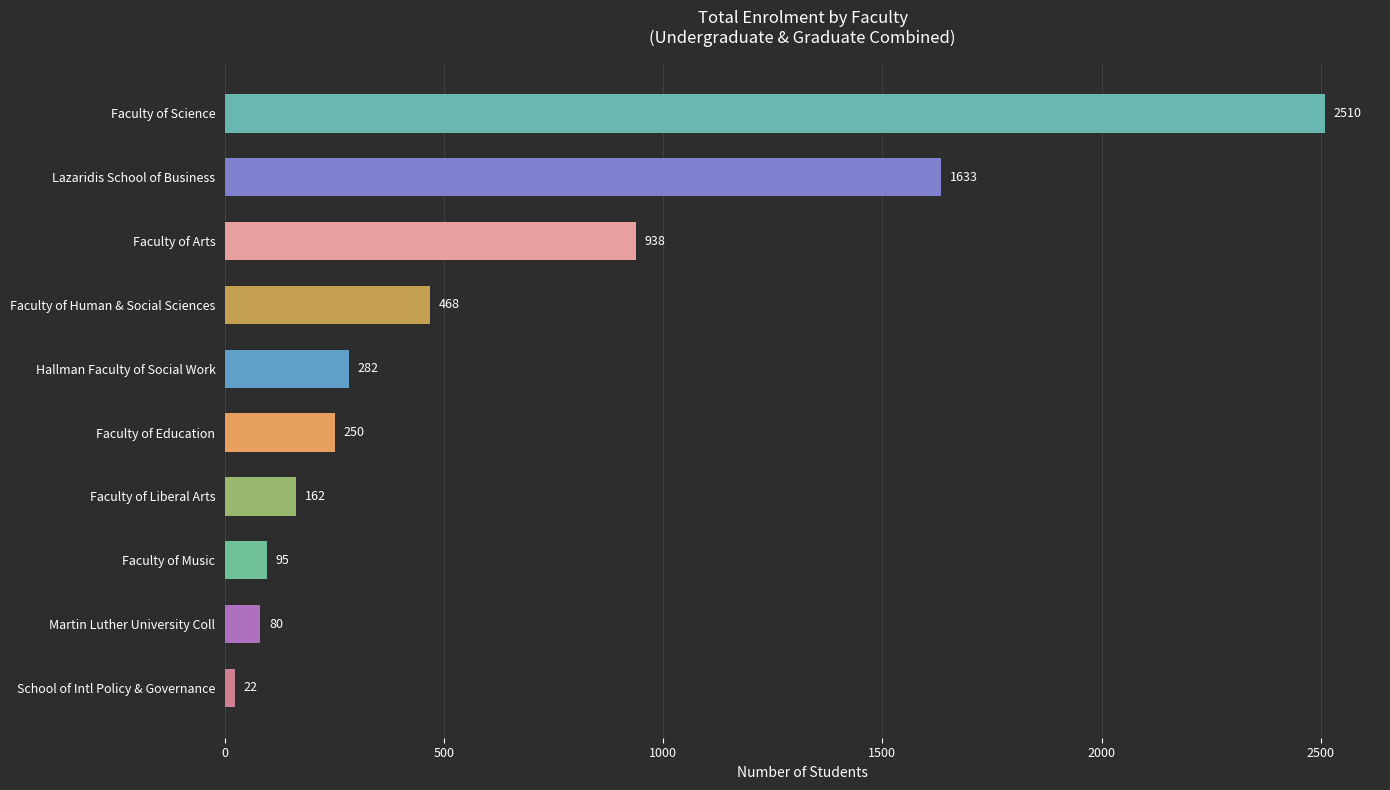

List the labels in order of value, largest first.

Faculty of Science, Lazaridis School of Business, Faculty of Arts, Faculty of Human & Social Sciences, Hallman Faculty of Social Work, Faculty of Education, Faculty of Liberal Arts, Faculty of Music, Martin Luther University Coll, School of Intl Policy & Governance